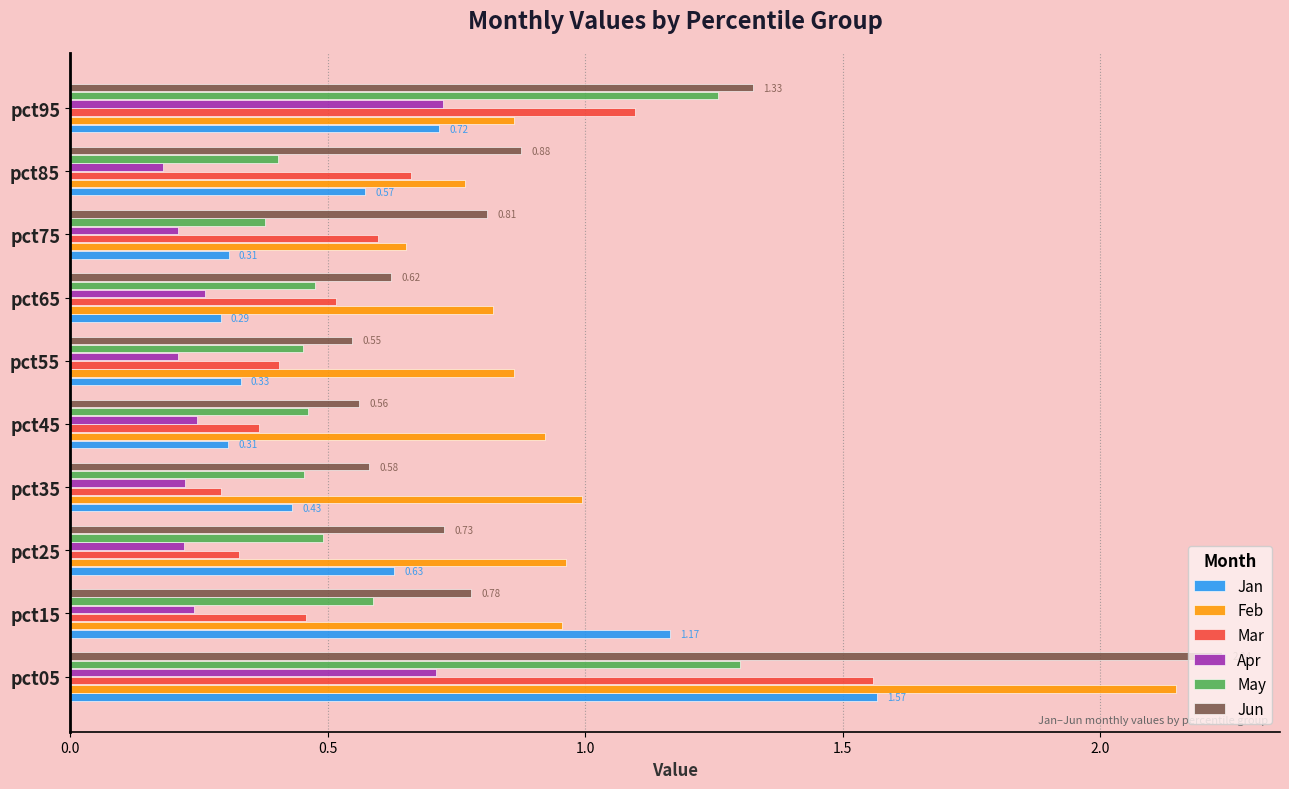

What is the sum of all Apr values?

3.2